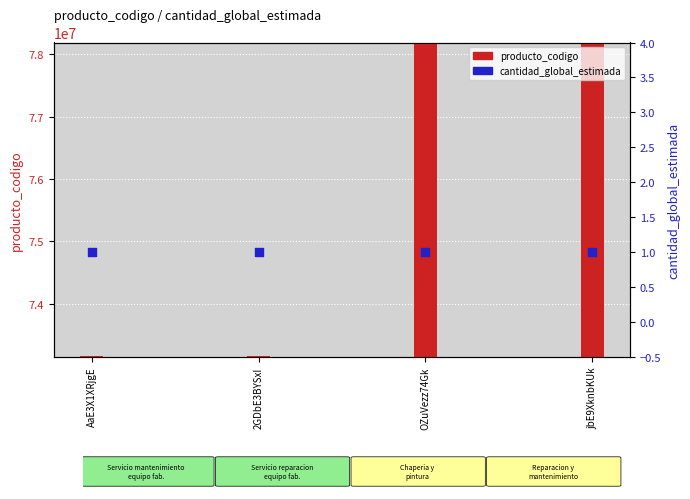

Which series has the largest Y range (max minus min)?

producto_codigo